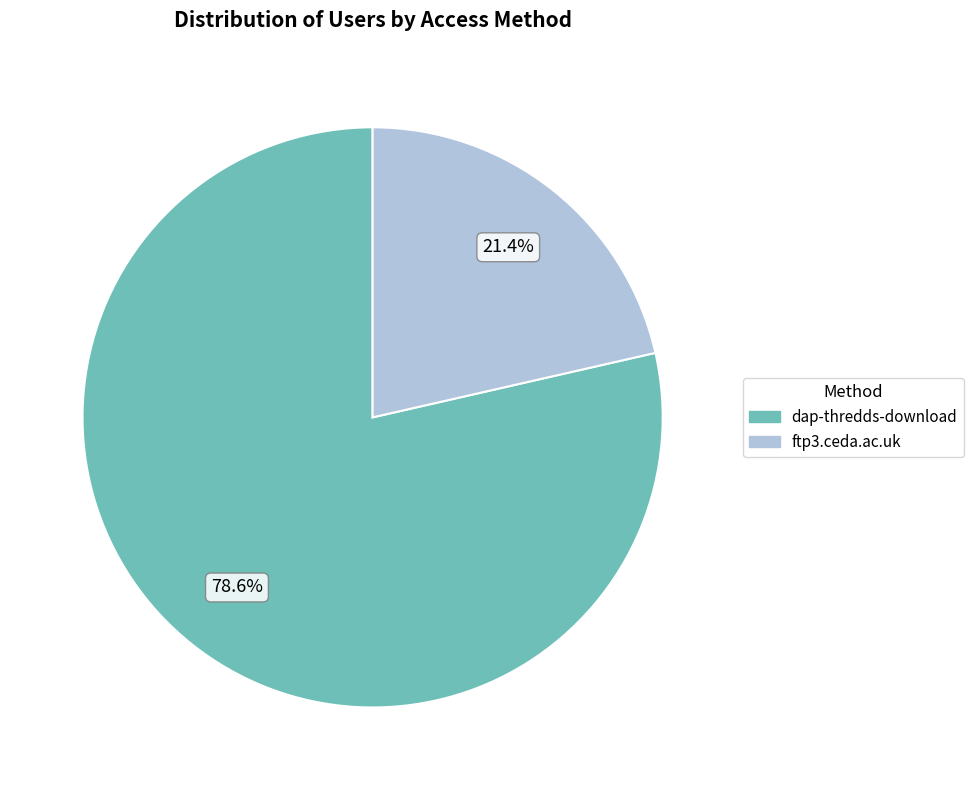

To the nearest percent, what portion does dap-thredds-download represent?

79%